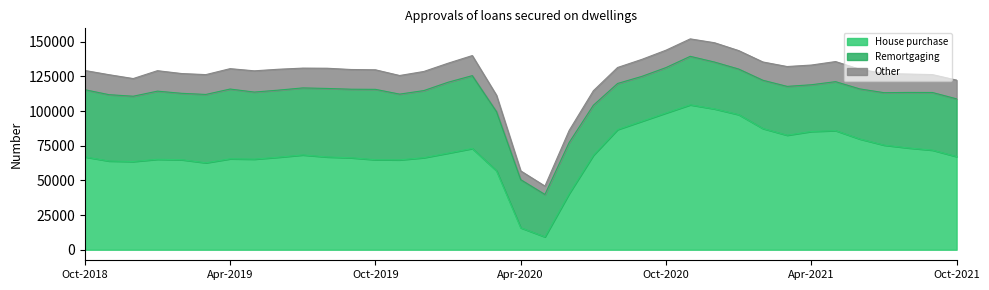

True or false: House purchase and Remortgaging intersect in this chart.

True